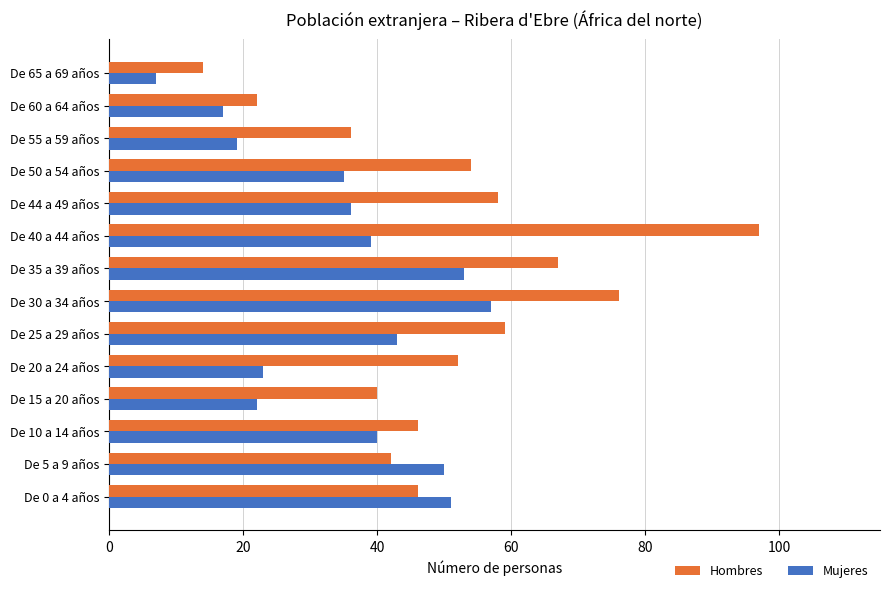

What is the greatest value displayed?

97